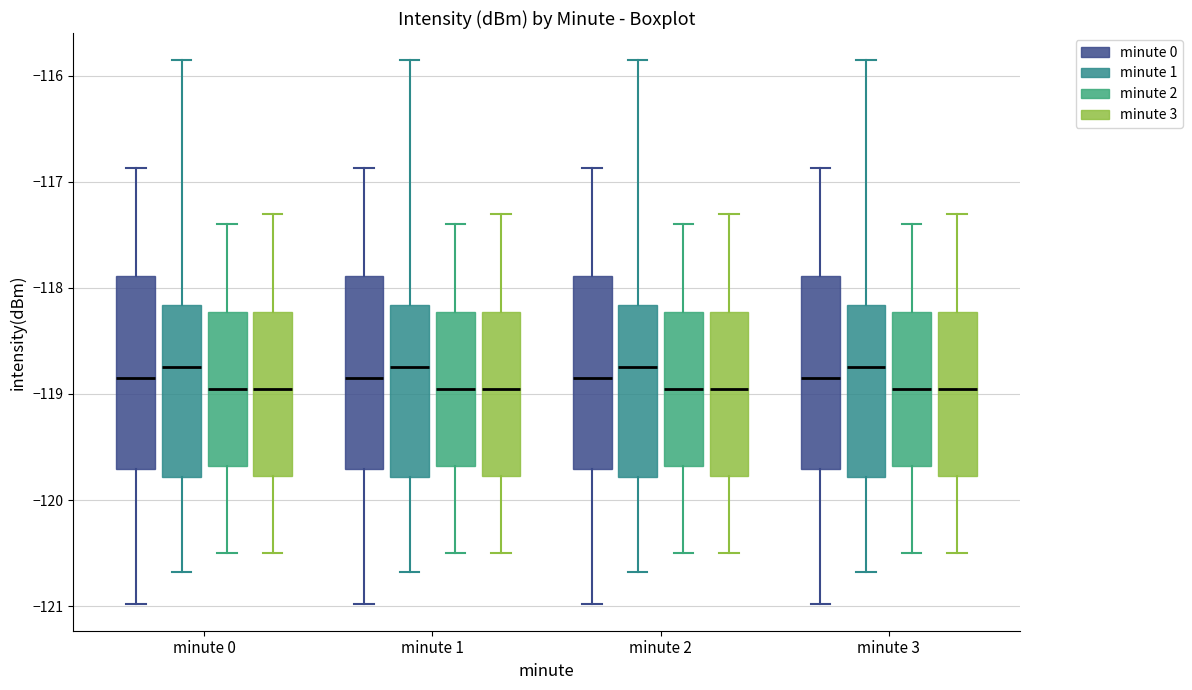

Where does the upper whisker of the box for minute 0 (minute 3) end on the y-axis? The values are not printed on the chart, so give them approximately, as read against the axis.

-117.3